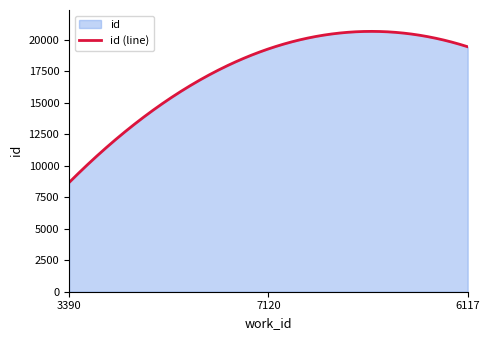

True or false: the data shows 10176 at 6117.

False